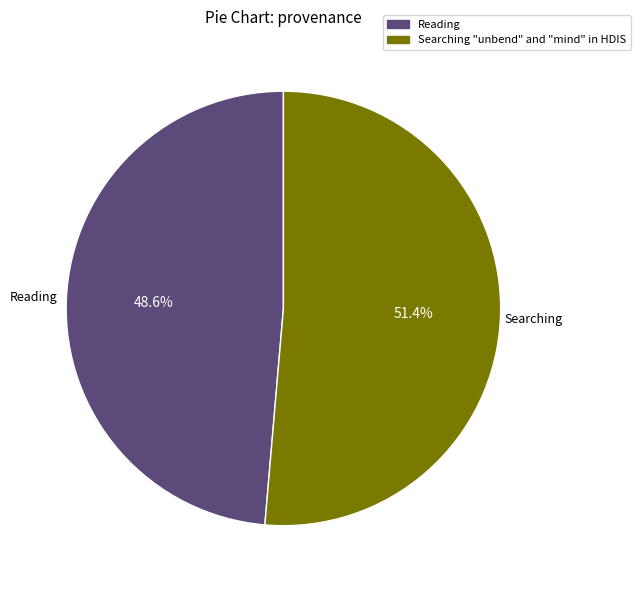

What portion of the pie excludes Reading?

51.4%